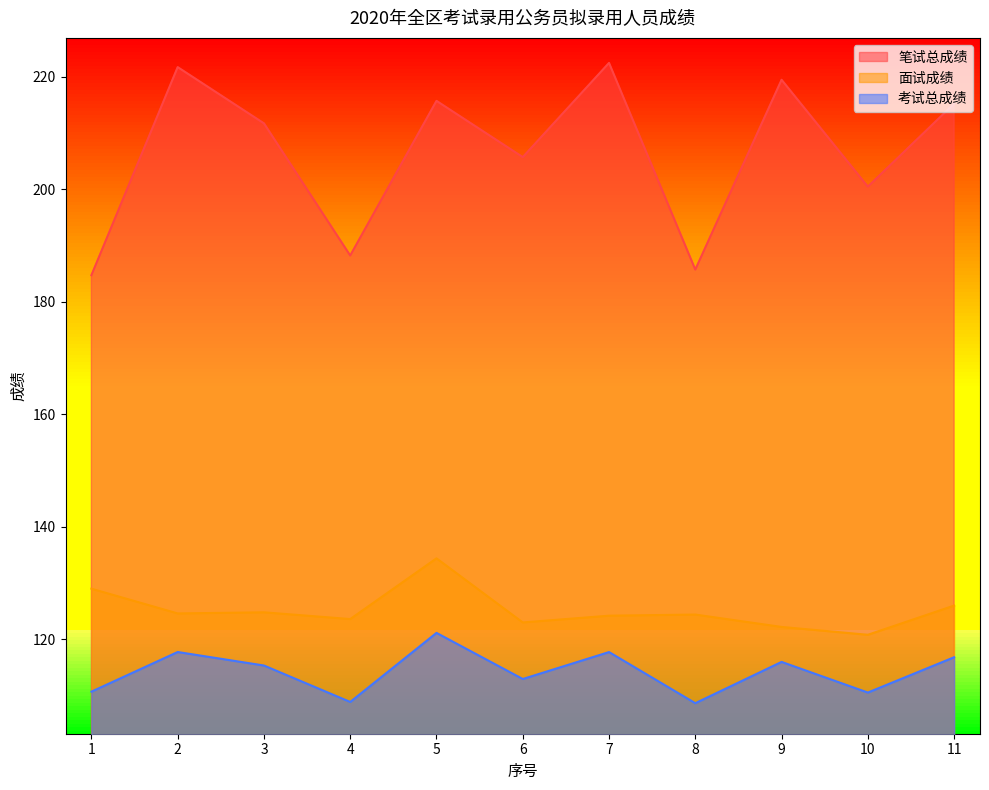

In 面试成绩, how many points are higher than both neighbors (excluding endpoints)?

3